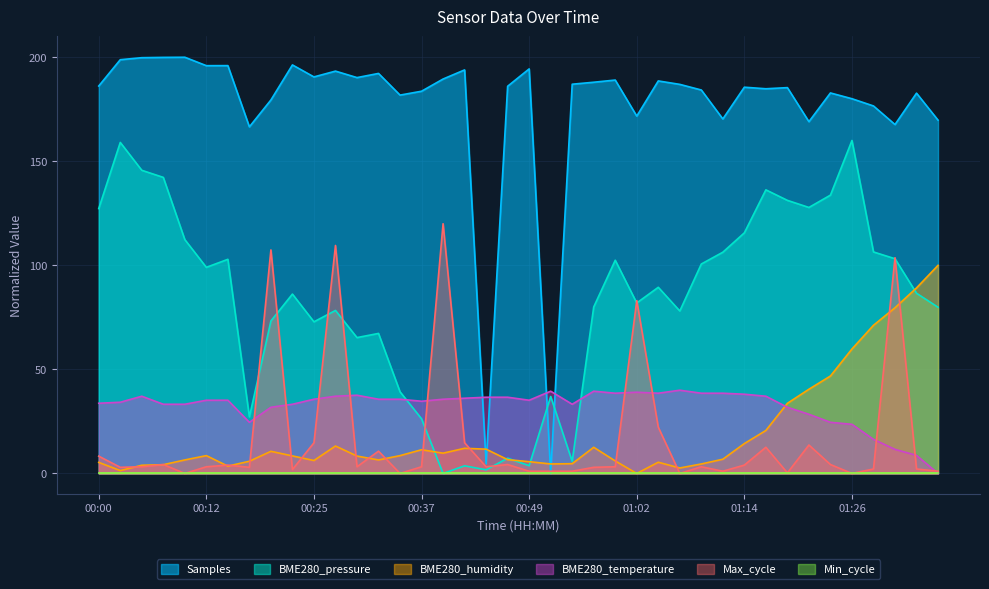

True or false: BME280_temperature and Samples intersect in this chart.

True